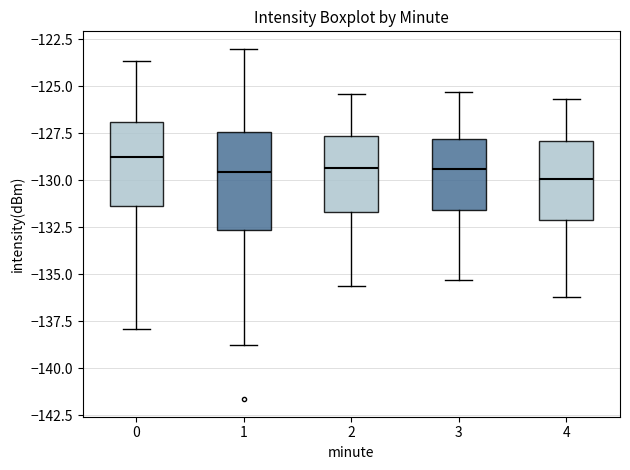

Where does the median line of the box at x = 2 sit on the y-axis? The values are not printed on the chart, so give them approximately, as read against the axis.

-129.5